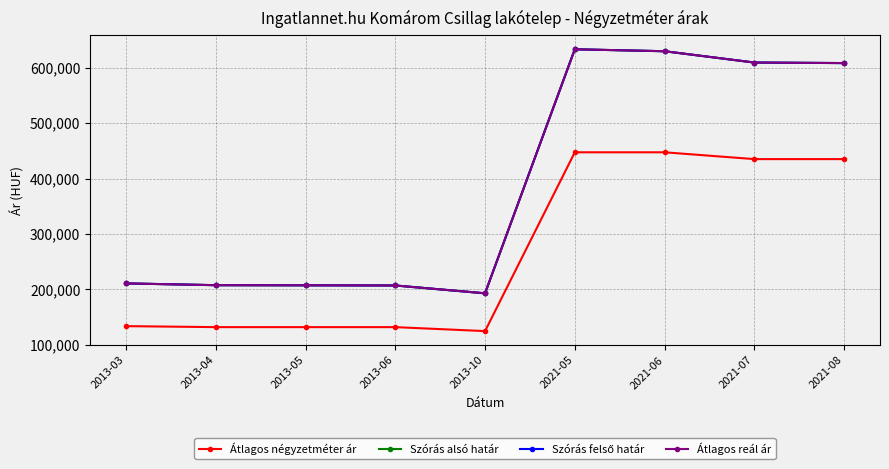

Is this an area chart (filled region under the line)?

No